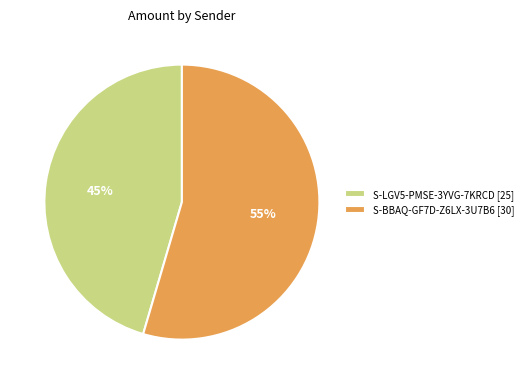

The S-LGV5-PMSE-3YVG-7KRCD [25] slice represents 35% of the pie. True or false?

False